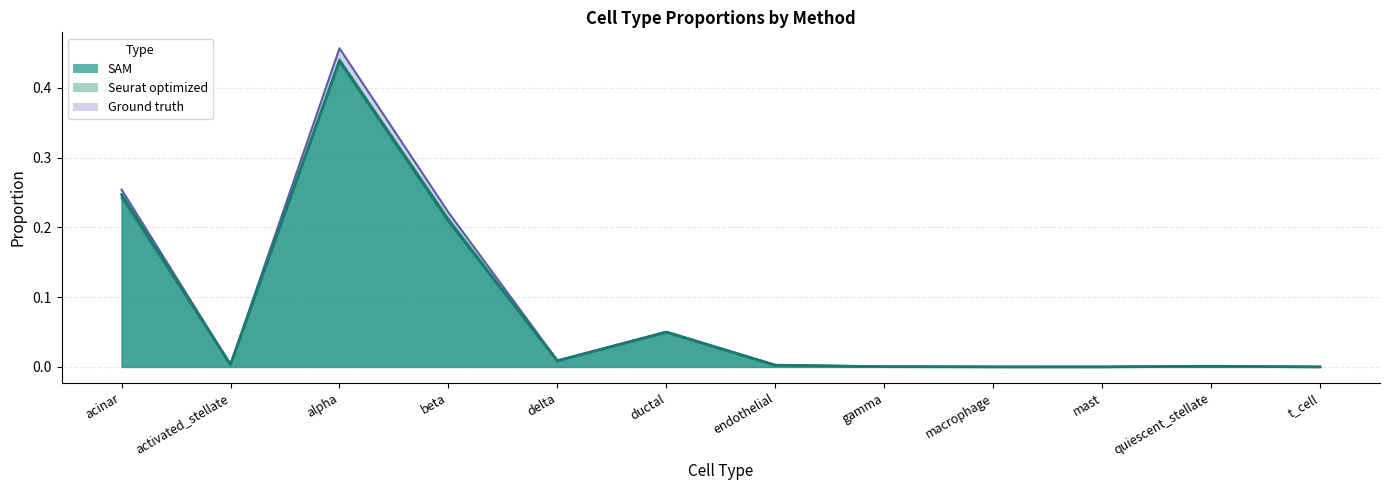

Where is the first local minimum for Ground truth?

activated_stellate